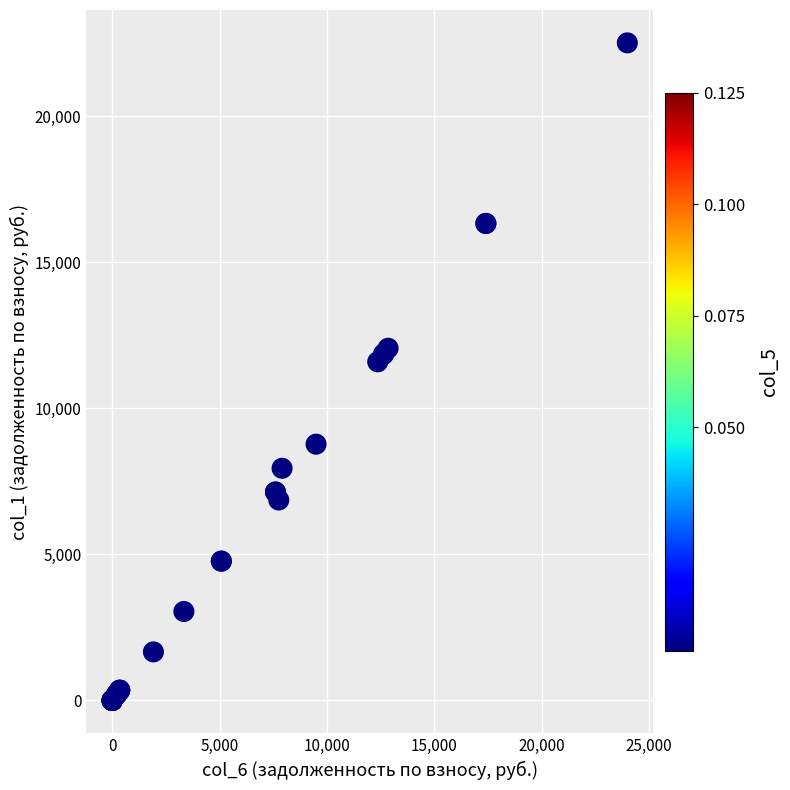

What Y value in the scatter plot is closest to 11257?

11595.4